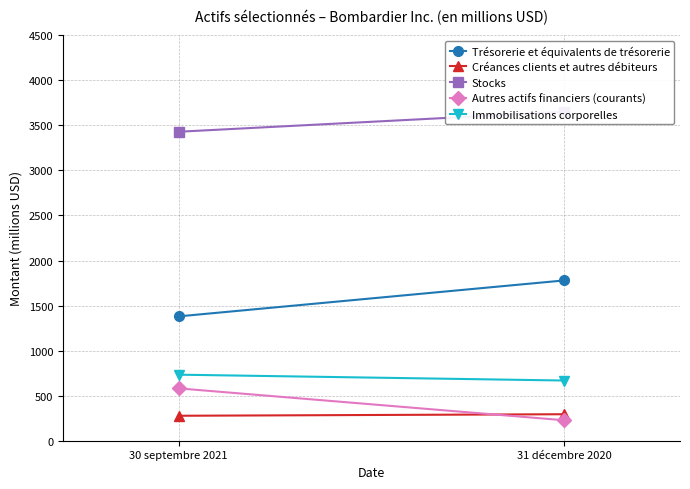

Is this an area chart (filled region under the line)?

No